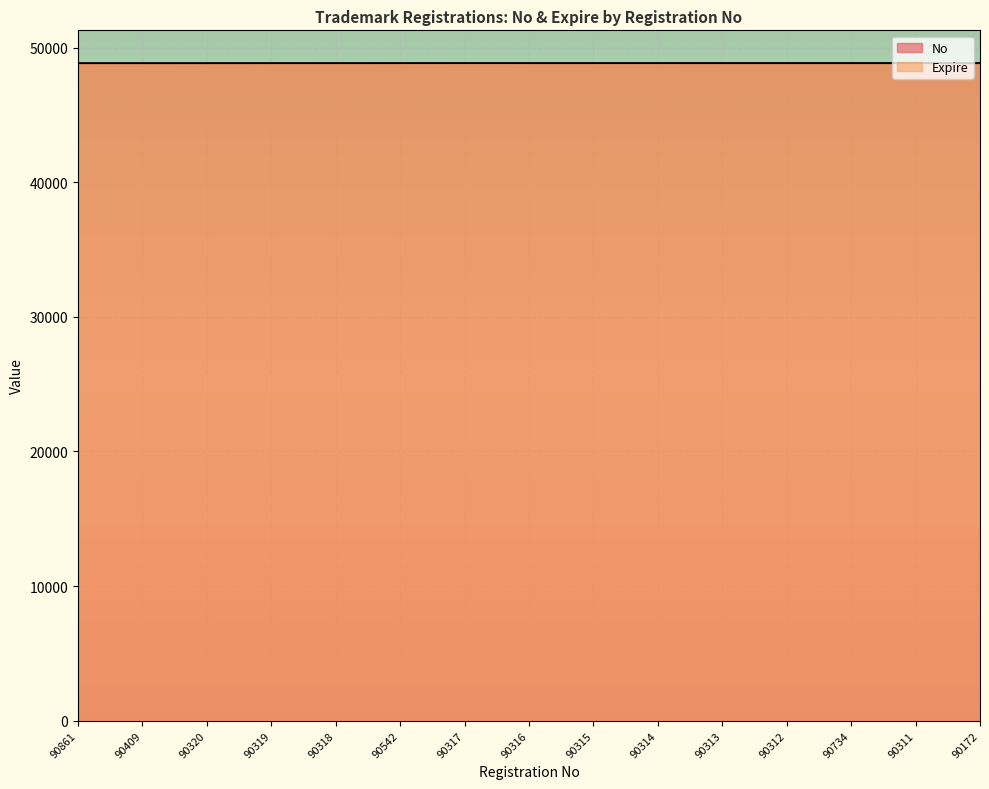

Where is No nearest to the value 48841?

90316